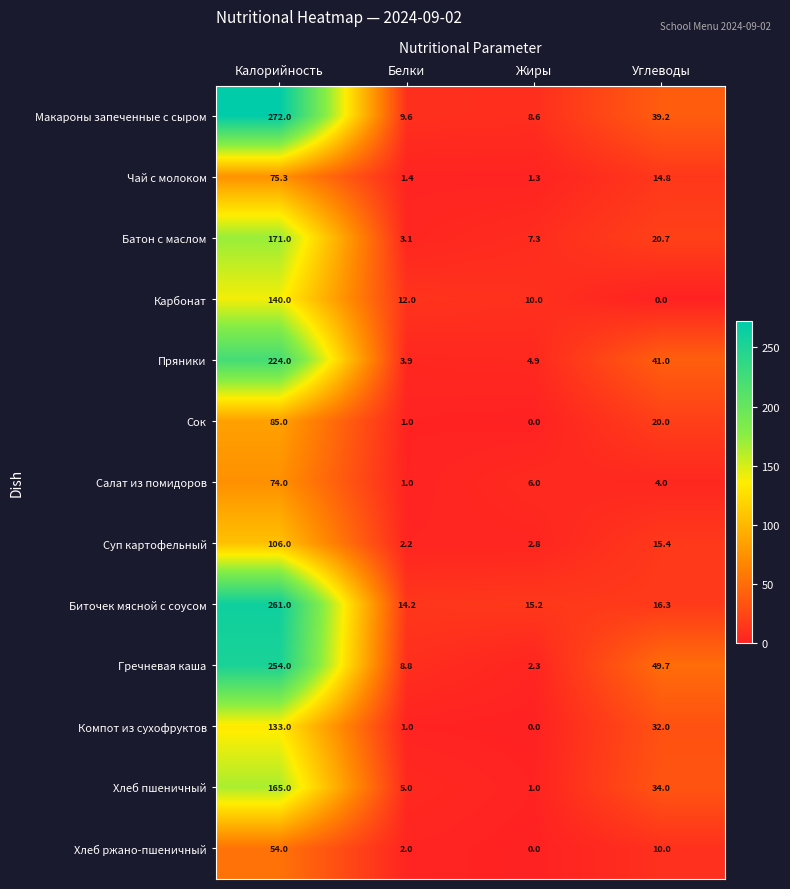

The value of Макароны запеченные с сыром at Белки is 14.6. True or false?

False